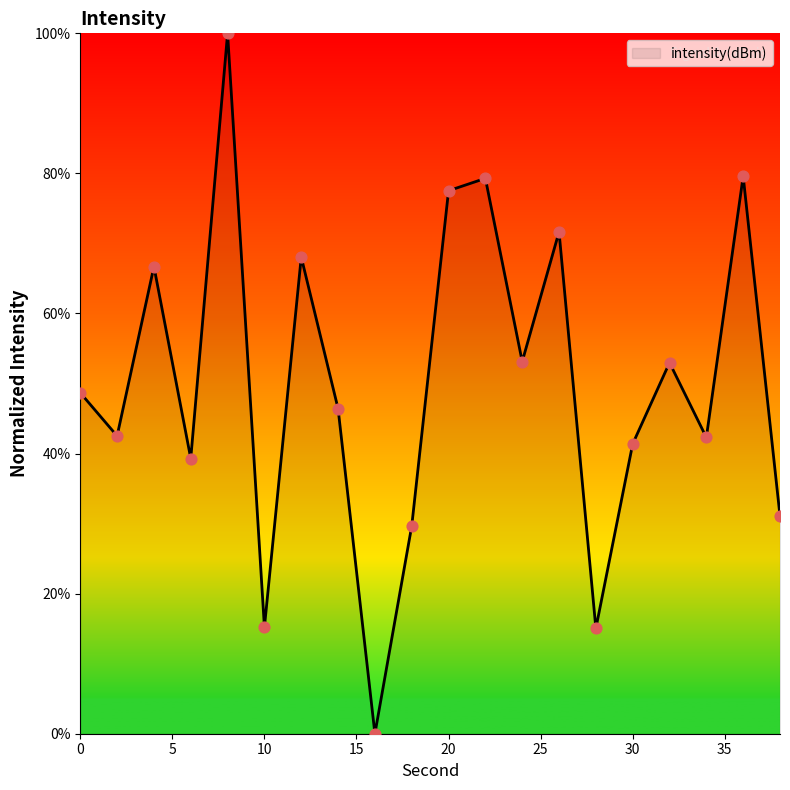

What is the difference between the maximum and minimum values?

100.0